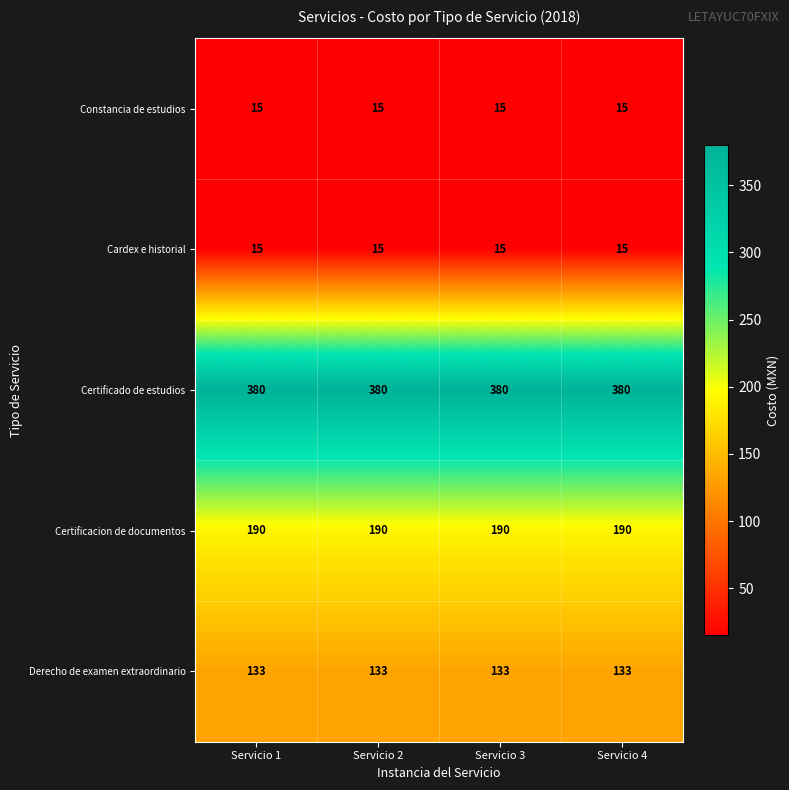

How many data points does each series have?

4